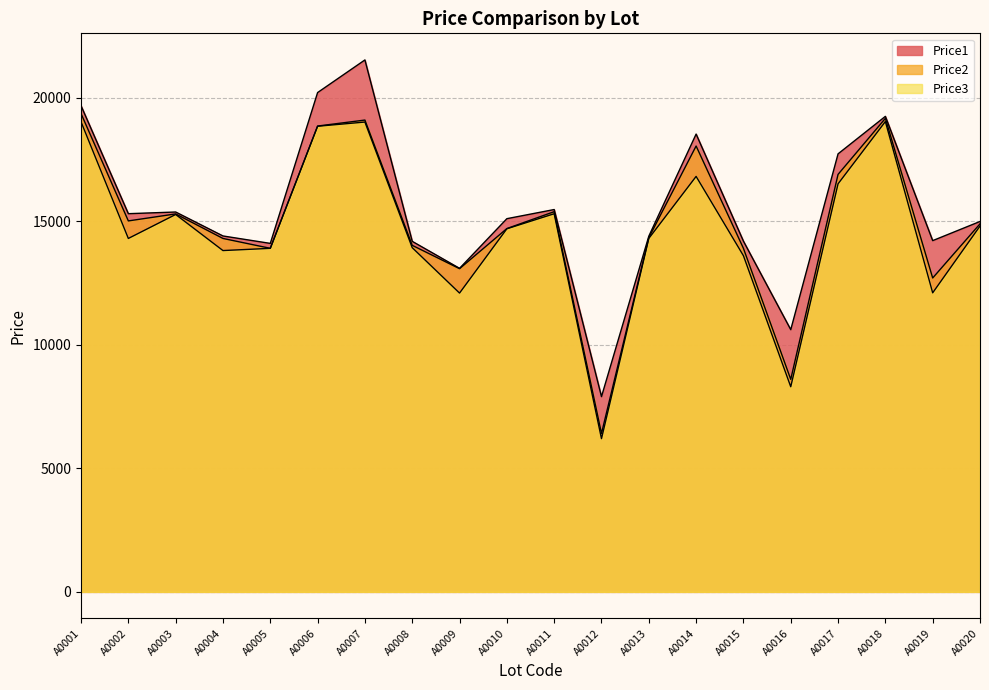

At which category is the sum across all series the highest?

A0007